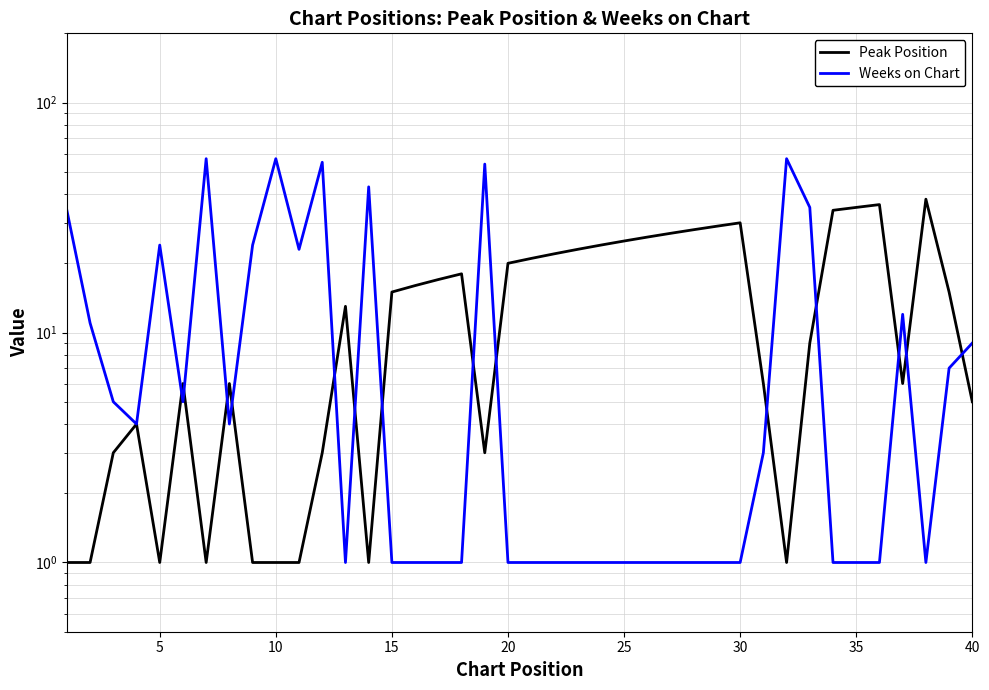

What is the minimum value for Peak Position?

1